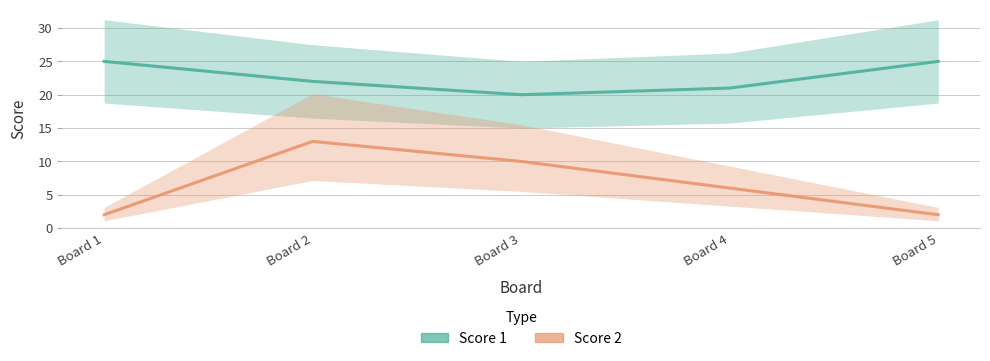

What is the sum of the Score 1 values at Board 1 and Board 2?

47